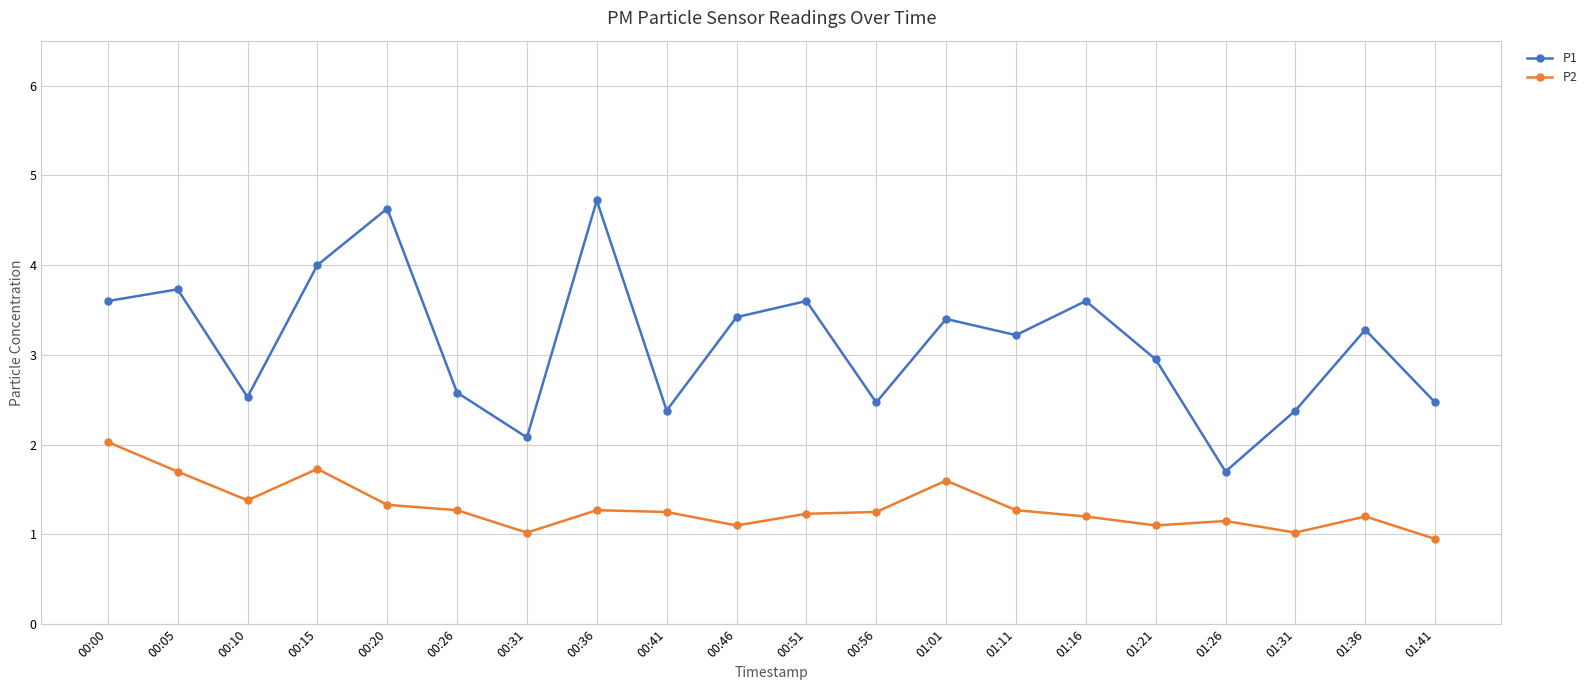

How many series are shown in this chart?

2